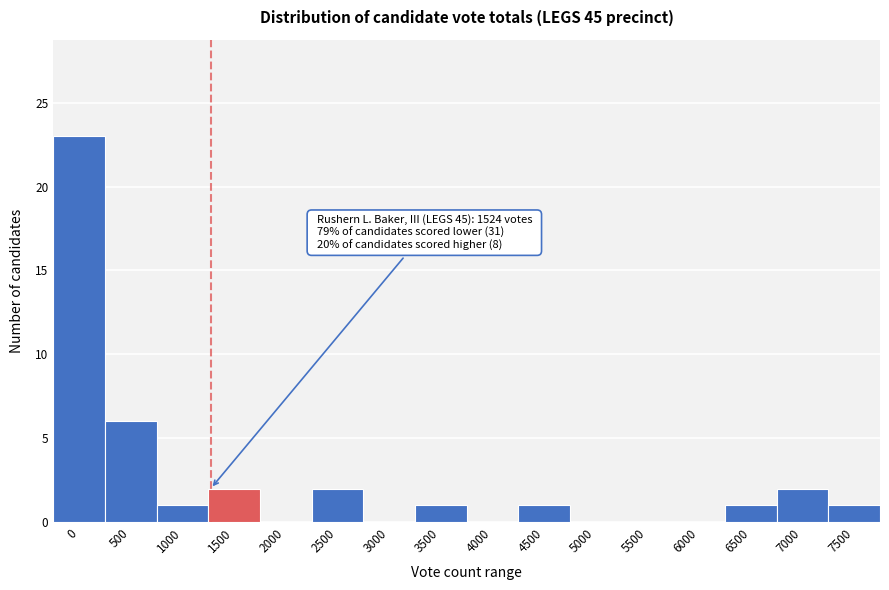

Reading left to right, extract all data points from this chart.

0=23	500=6	1000=1	1500=2	2000=0	2500=2	3000=0	3500=1	4000=0	4500=1	5000=0	5500=0	6000=0	6500=1	7000=2	7500=1